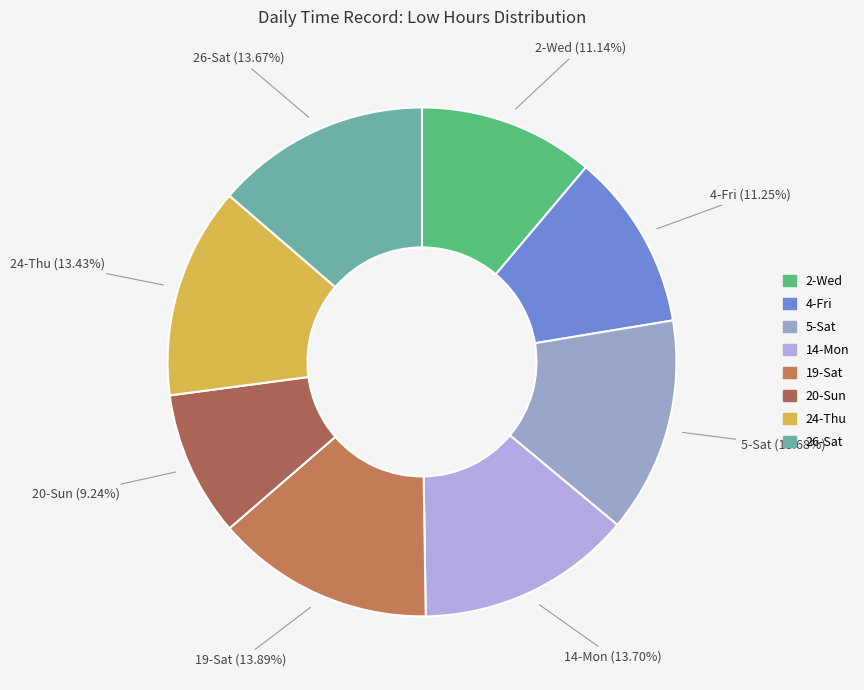

To the nearest percent, what is the difference between the 4-Fri and 5-Sat slice percentages?

2%